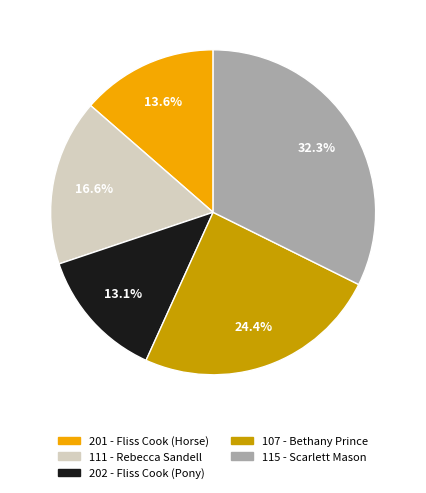

Does 201 represent more than half of the total?

No